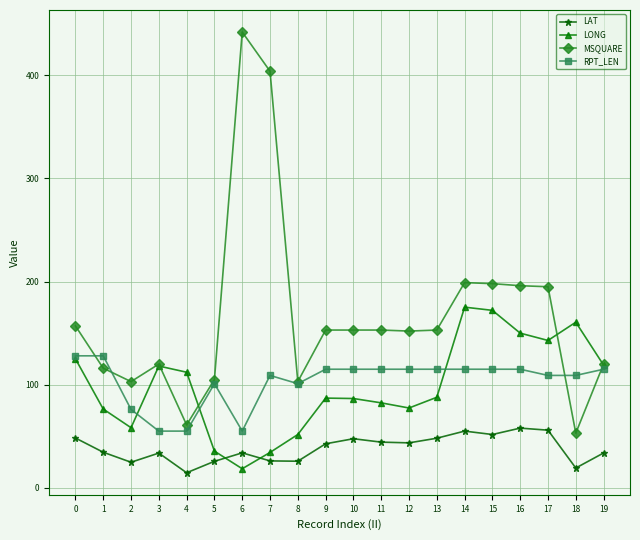

Rank the series by their maximum value, from highest to lowest.

MSQUARE, LONG, RPT_LEN, LAT